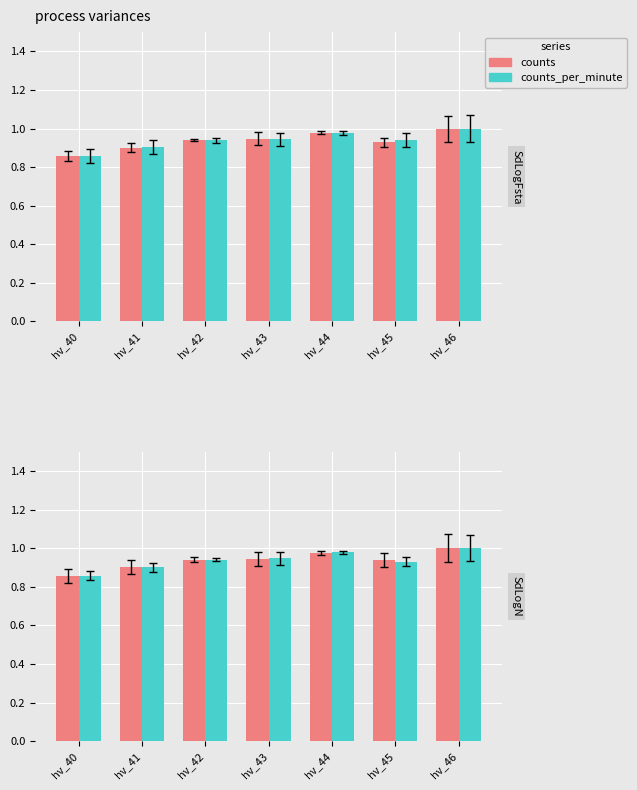

At which label is counts closest to 0?

hv_40